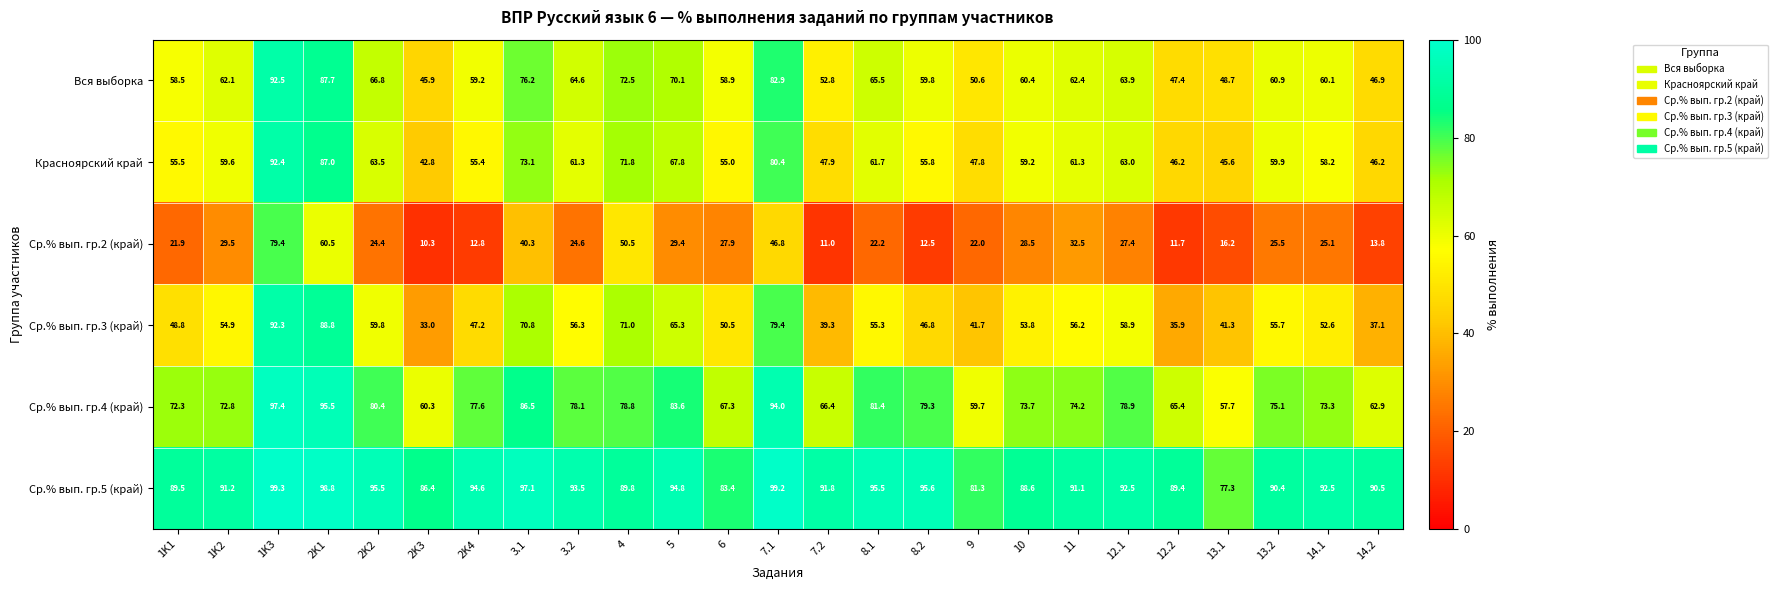

Which series has the largest total across all categories?

Ср.% вып. гр.5 (край)